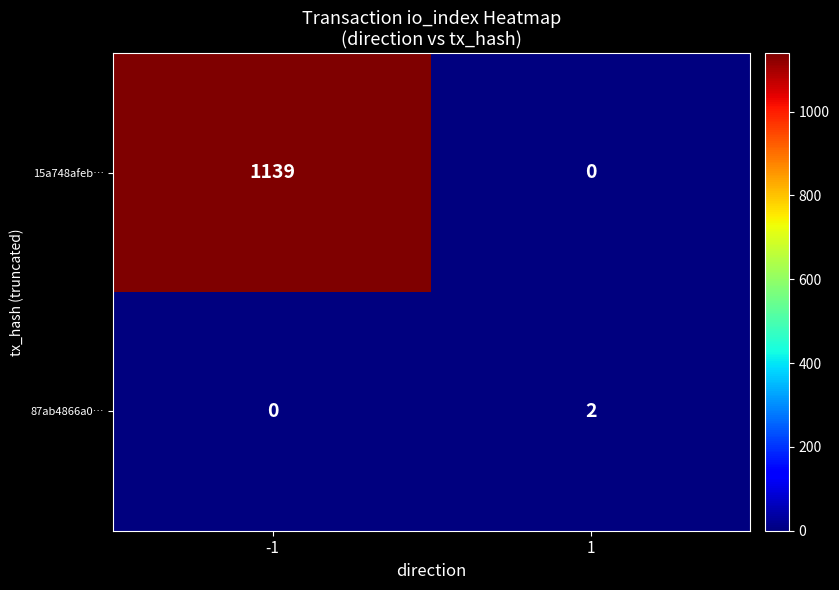

Read the 15a748afeb… value at -1, to the nearest 100.

1100